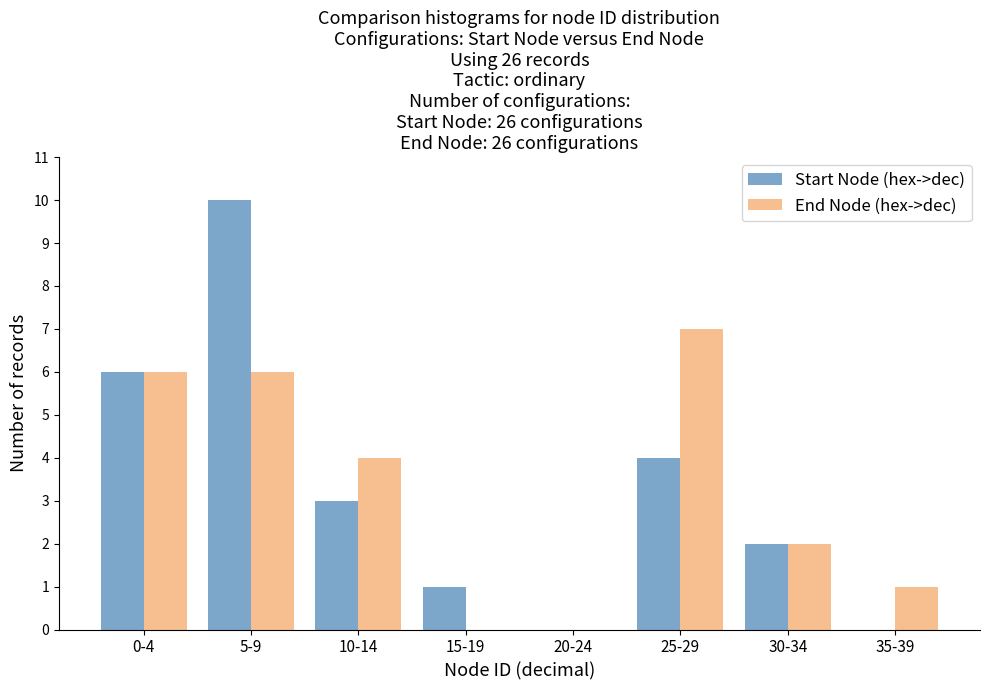

Reading left to right, what are all the values shown in this chart?

Start Node (hex->dec): 0-4=6	5-9=10	10-14=3	15-19=1	20-24=0	25-29=4	30-34=2	35-39=0
End Node (hex->dec): 0-4=6	5-9=6	10-14=4	15-19=0	20-24=0	25-29=7	30-34=2	35-39=1